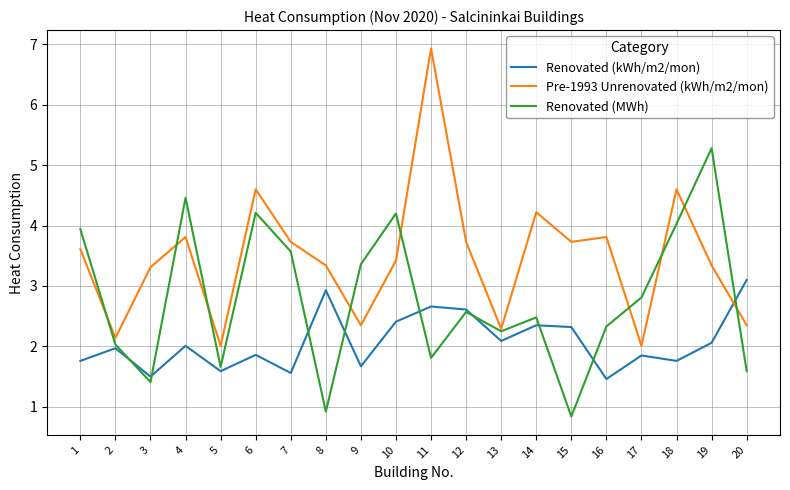

Does the chart have visible grid lines?

Yes